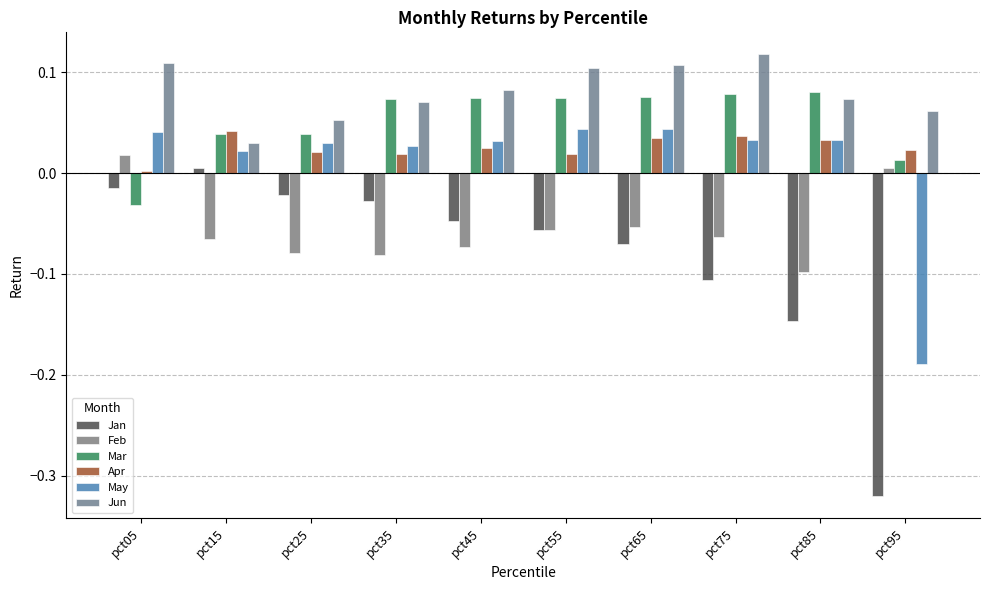

How many bars are there in total?

60